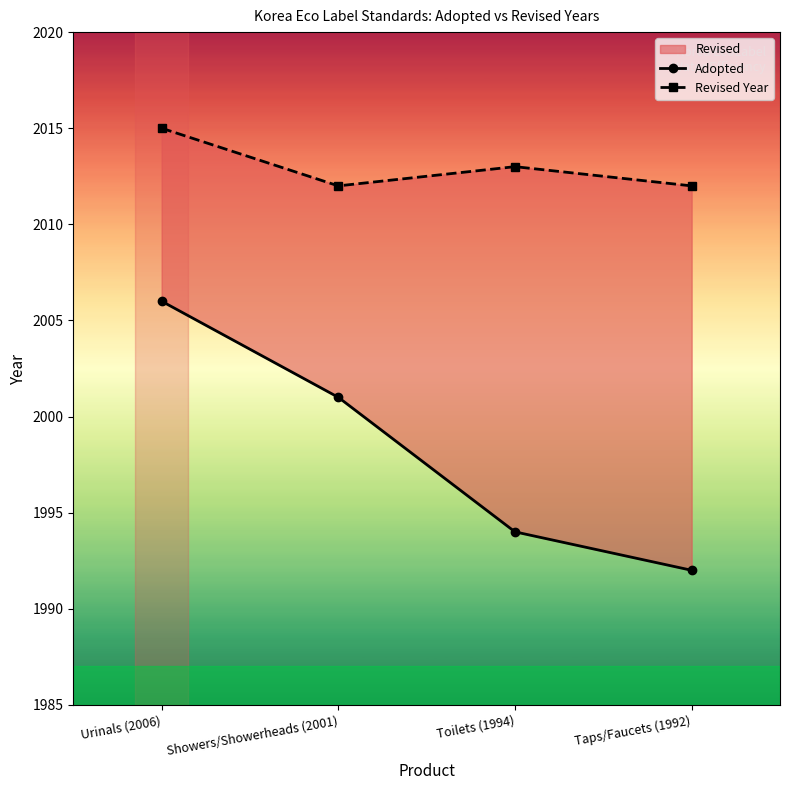

List the labels in order of Revised Year value, smallest first.

Showers/Showerheads (2001), Taps/Faucets (1992), Toilets (1994), Urinals (2006)